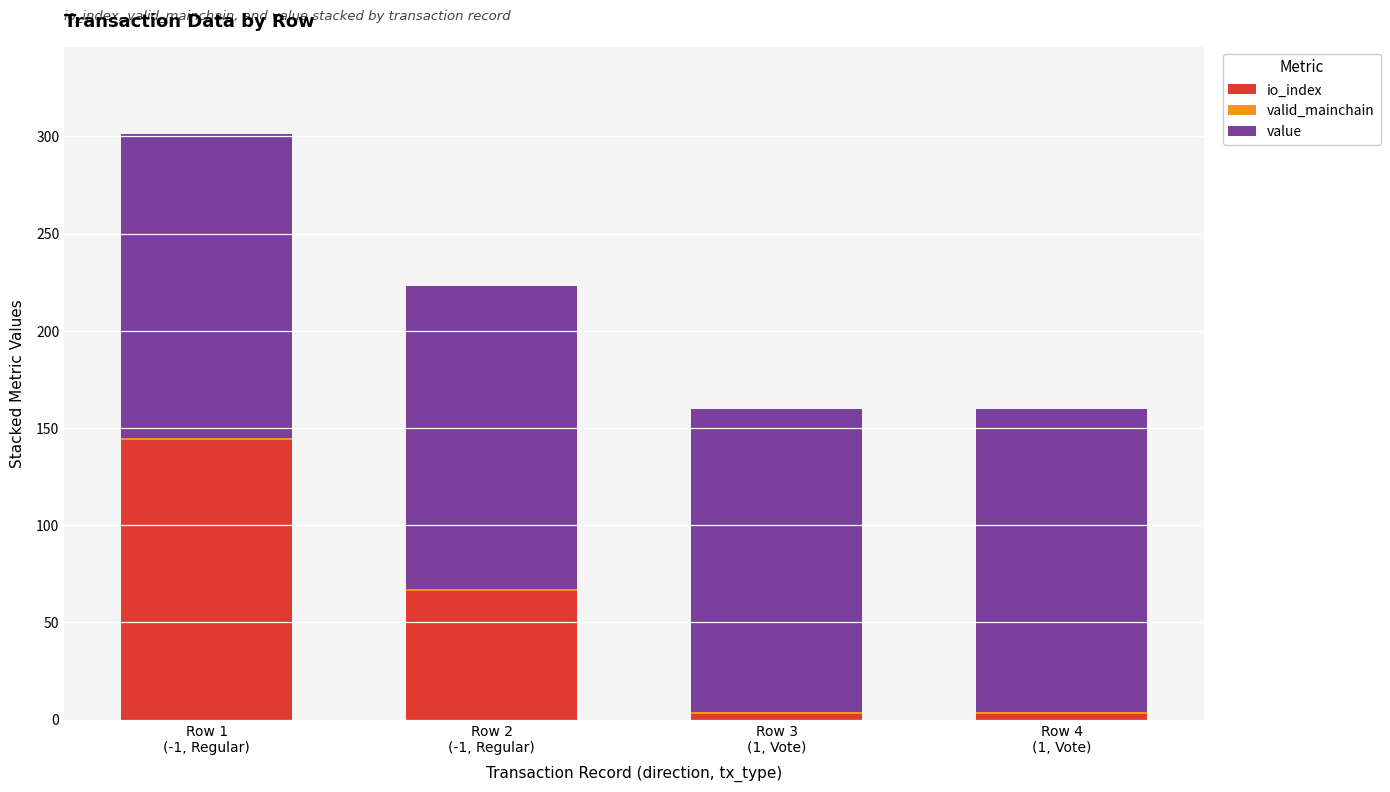

How many data points does each series have?

4